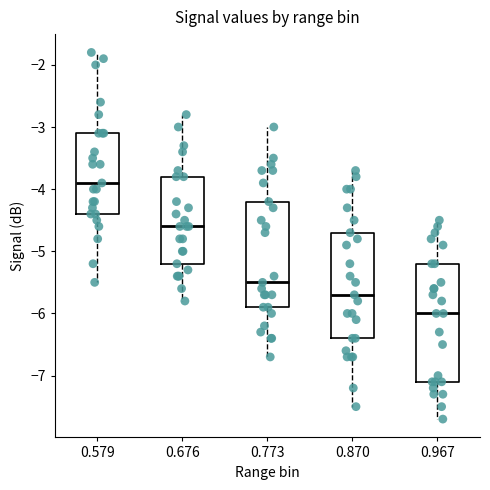

Reading left to right, transcribe this box plot: for each box, give where its median line is, the range the box spans, and where its two whiskers end, as read against the y-axis. The values are not printed on the chart, so give them approximately, as read against the axis.

0.579: median -3.9, box -4.4 to -3.1, whiskers -5.5 to -1.8
0.676: median -4.6, box -5.2 to -3.8, whiskers -5.8 to -2.8
0.773: median -5.5, box -5.9 to -4.2, whiskers -6.7 to -3.0
0.870: median -5.7, box -6.4 to -4.7, whiskers -7.5 to -3.7
0.967: median -6.0, box -7.1 to -5.2, whiskers -7.7 to -4.5